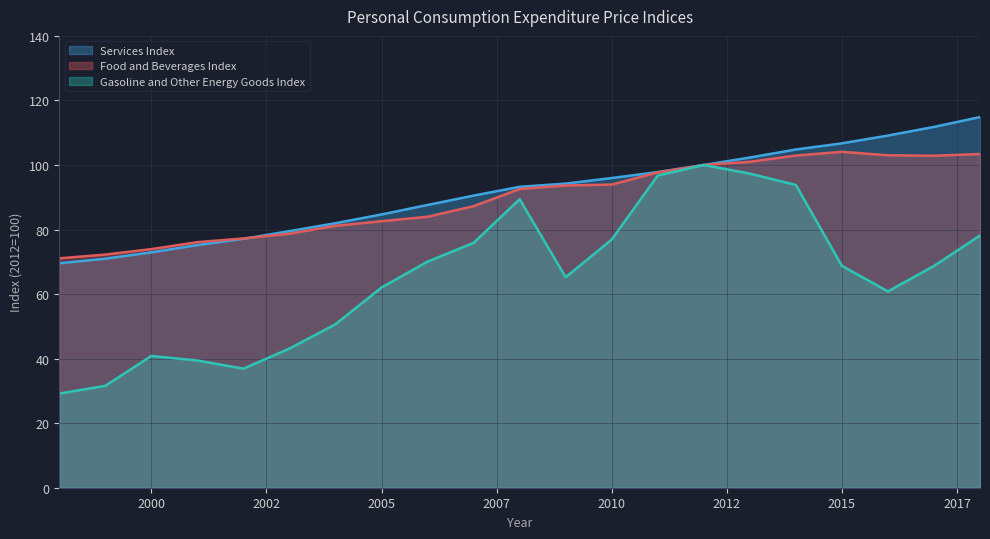

Reading left to right, extract all data points from this chart.

Services Index: 69.5	71.0	72.9	75.2	77.1	79.5	82.0	84.7	87.6	90.5	93.2	94.2	96.0	97.8	100.0	102.3	104.8	106.7	109.1	111.8	114.9
Food and Beverages Index: 71.1	72.2	73.9	76.1	77.2	78.7	81.2	82.6	84.0	87.2	92.6	93.7	93.9	97.7	100.0	101.0	102.9	104.1	103.0	102.9	103.4
Gasoline and Other Energy Goods Index: 29.2	31.6	40.8	39.4	36.9	43.1	50.7	62.0	70.1	75.9	89.4	65.2	76.9	96.7	100.0	97.3	93.8	68.7	60.8	68.7	78.2